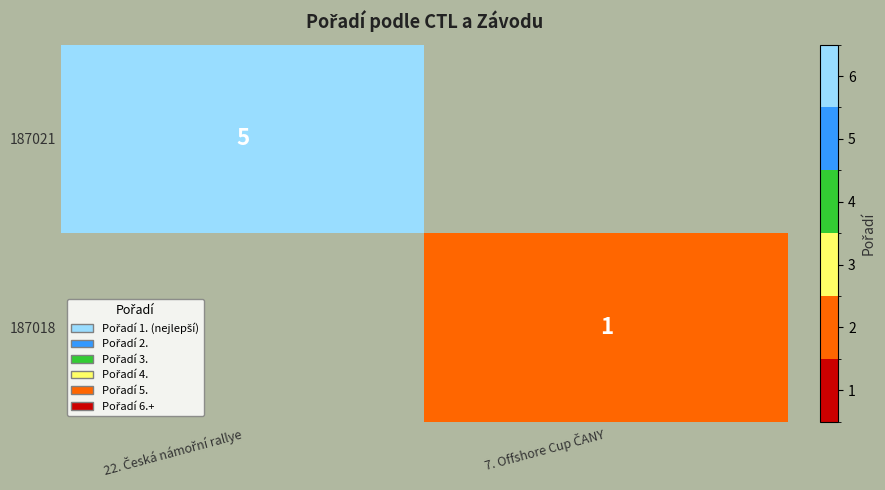

Which series has the largest range (max minus min)?

187021